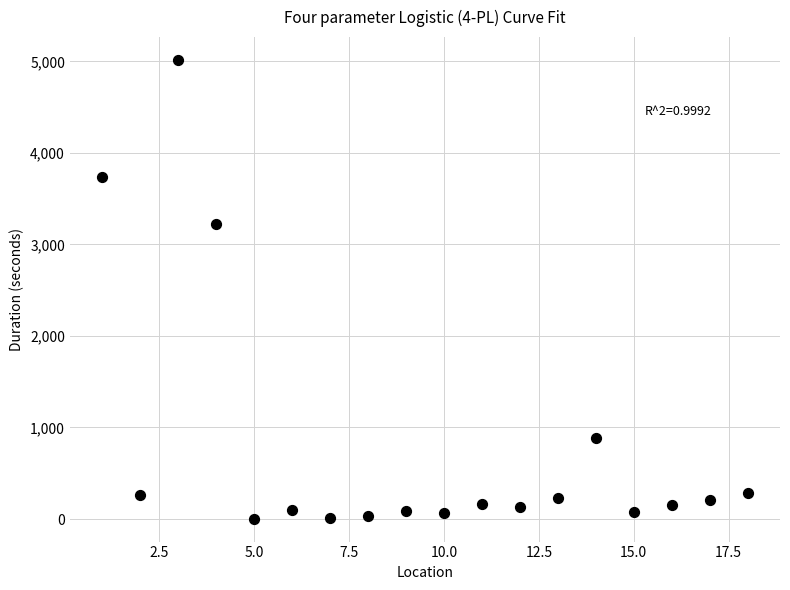

What is the range of Y values (max minus min)?

5010